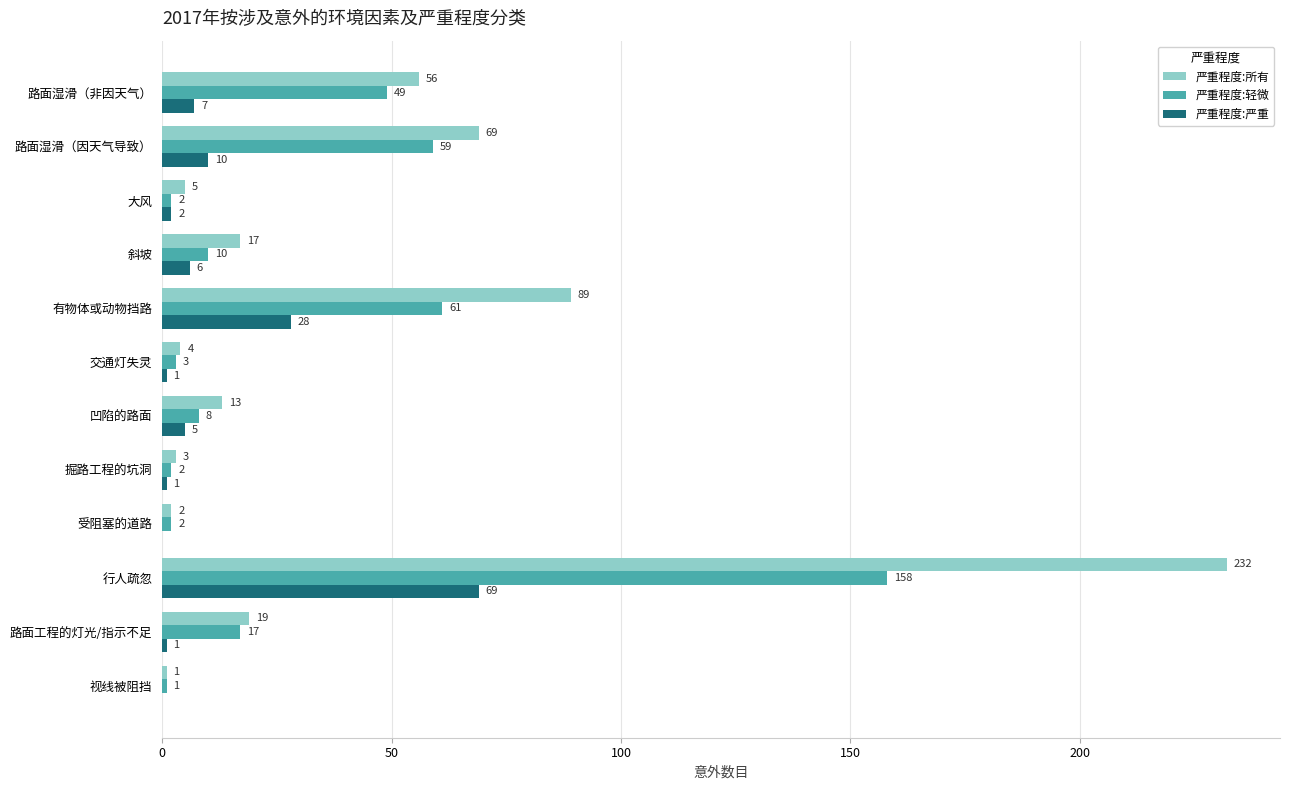

Where is 严重程度:严重 nearest to the value 34?

有物体或动物挡路